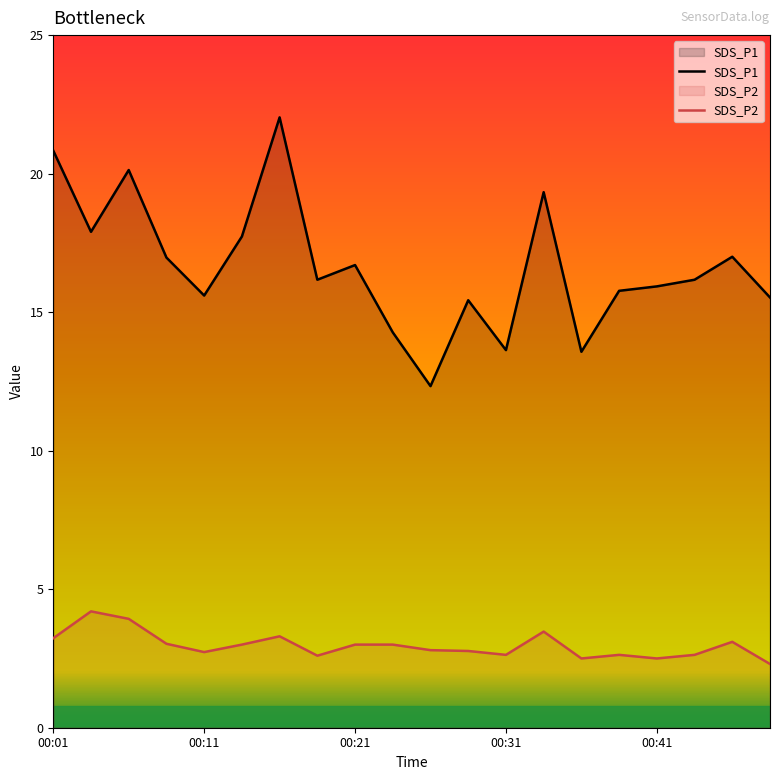

True or false: SDS_P2 has more than 1 points higher than both neighbors.

True